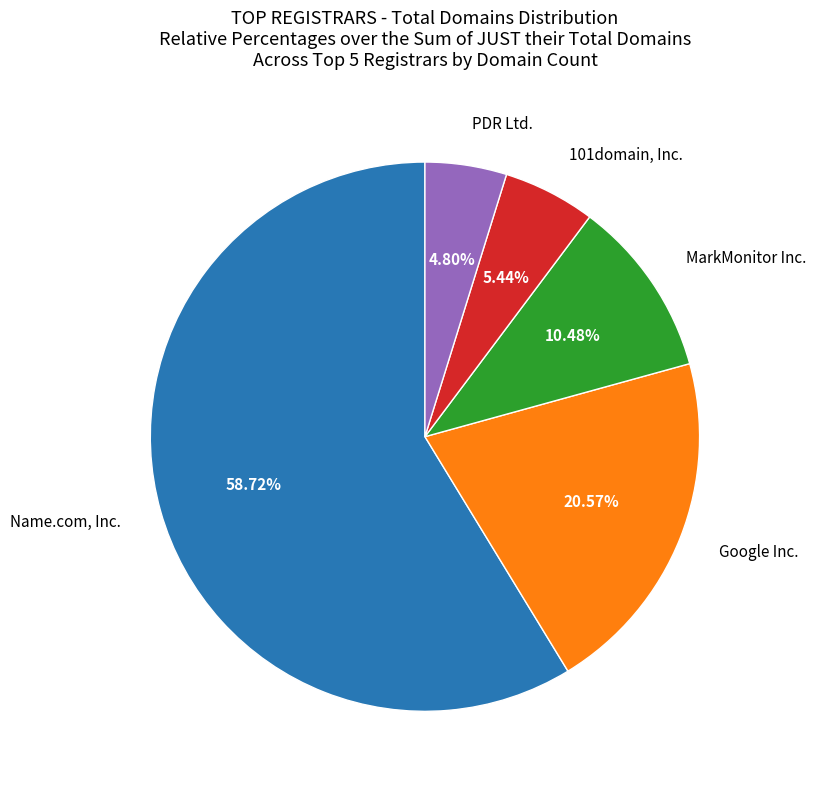

Count the number of slices in the pie.

5